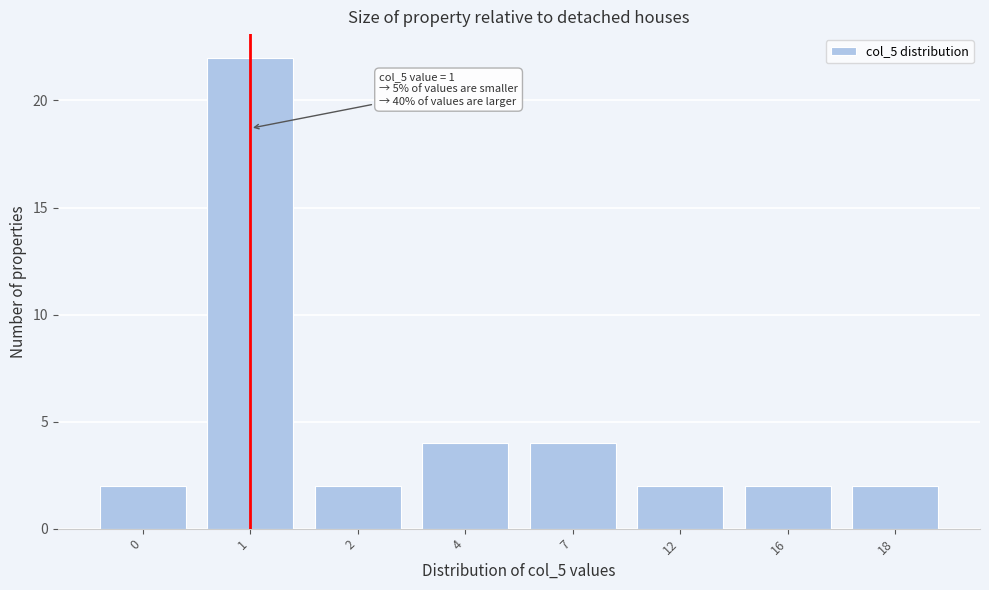

Reading left to right, list all the values displayed in this chart.

2	22	2	4	4	2	2	2